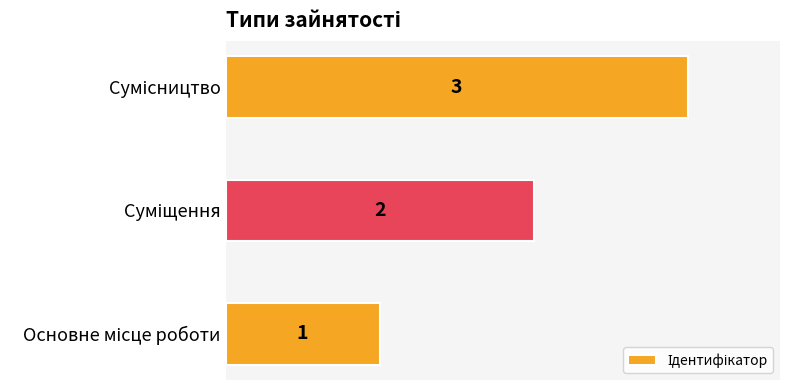

How many values are between 1 and 3?

3